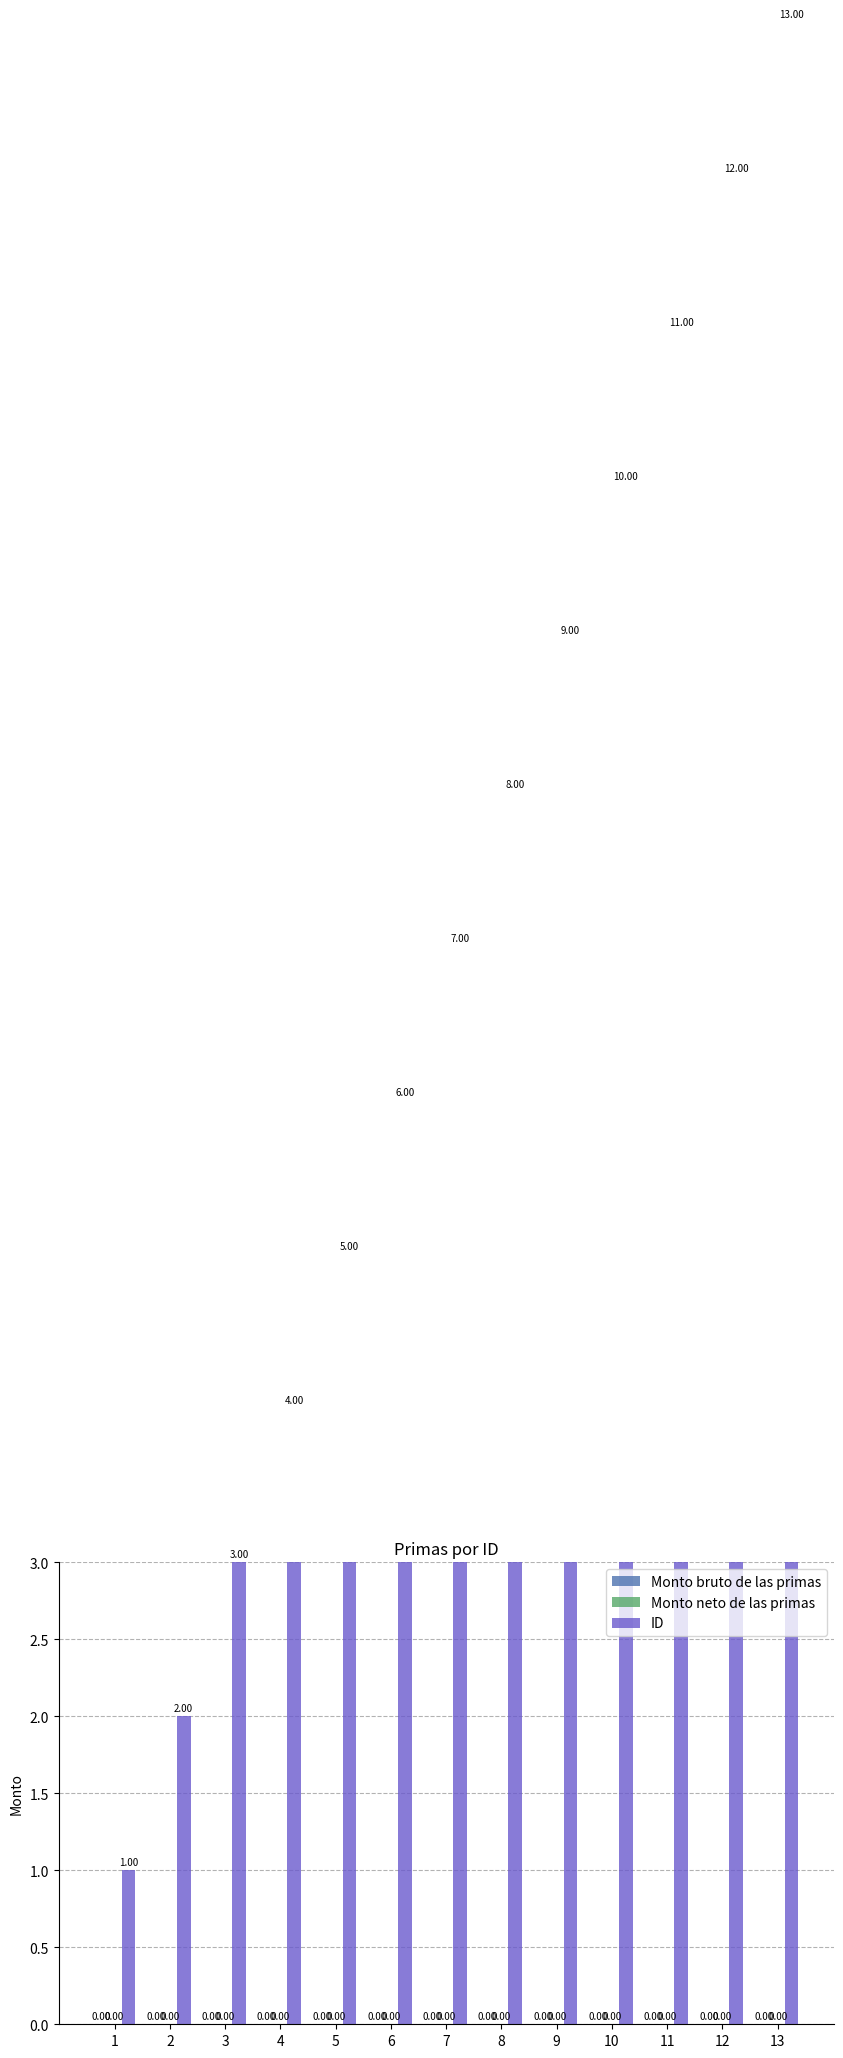

Rank the categories by ID value from lowest to highest.

1, 2, 3, 4, 5, 6, 7, 8, 9, 10, 11, 12, 13